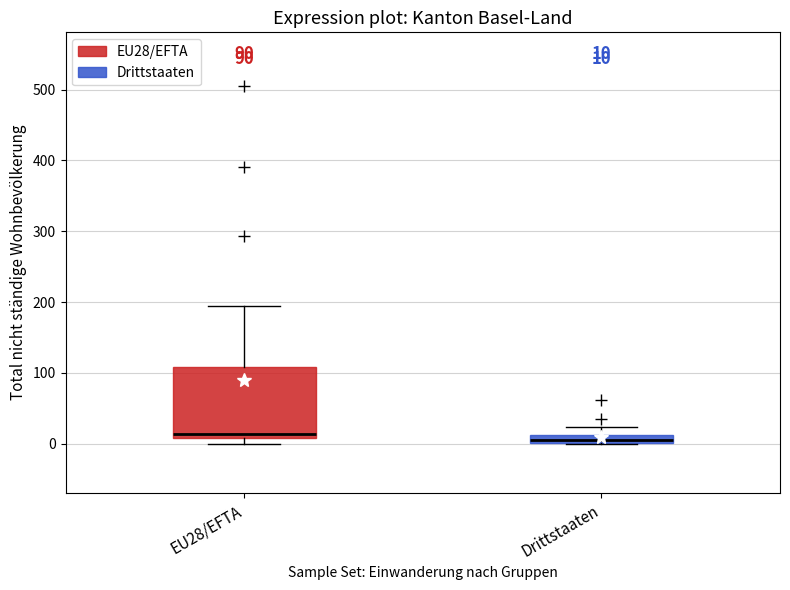

Which box is the tallest, from its lower edge to its upper edge?

EU28/EFTA